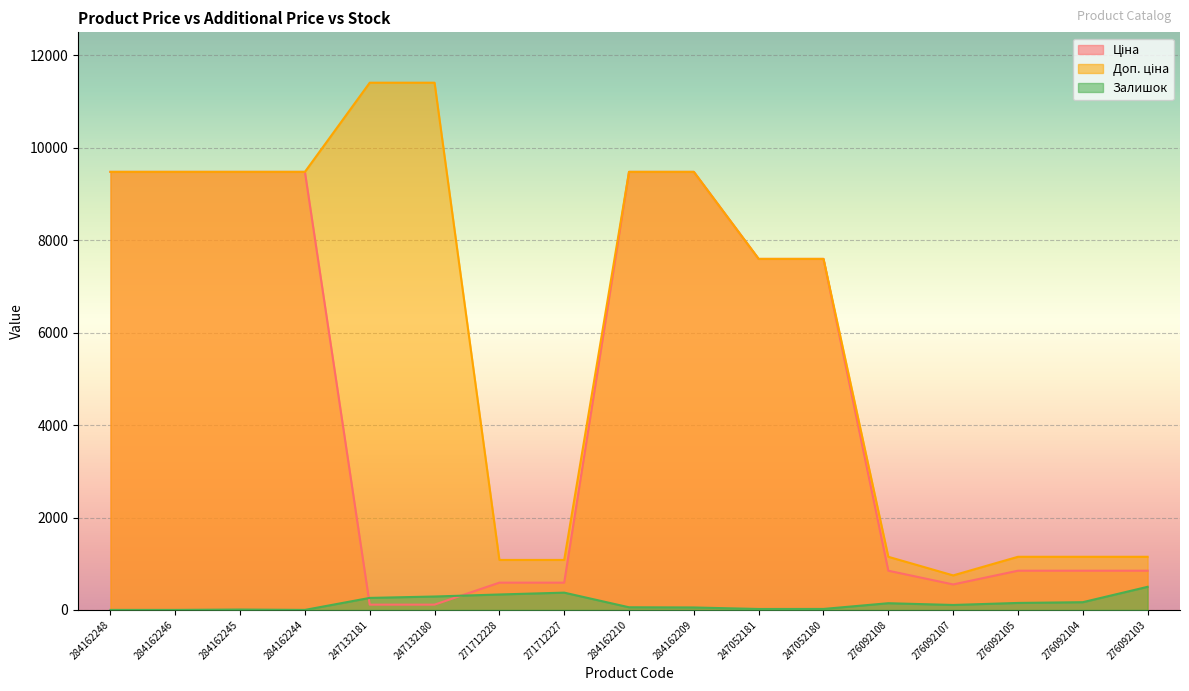

Is it true that Ціна equals 16535.7 at 284162209?

False